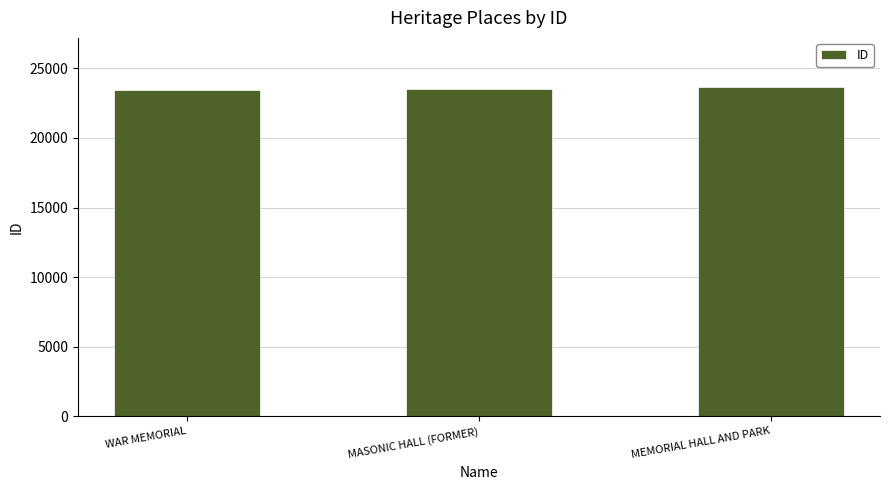

What is the difference between the maximum and minimum values?

177